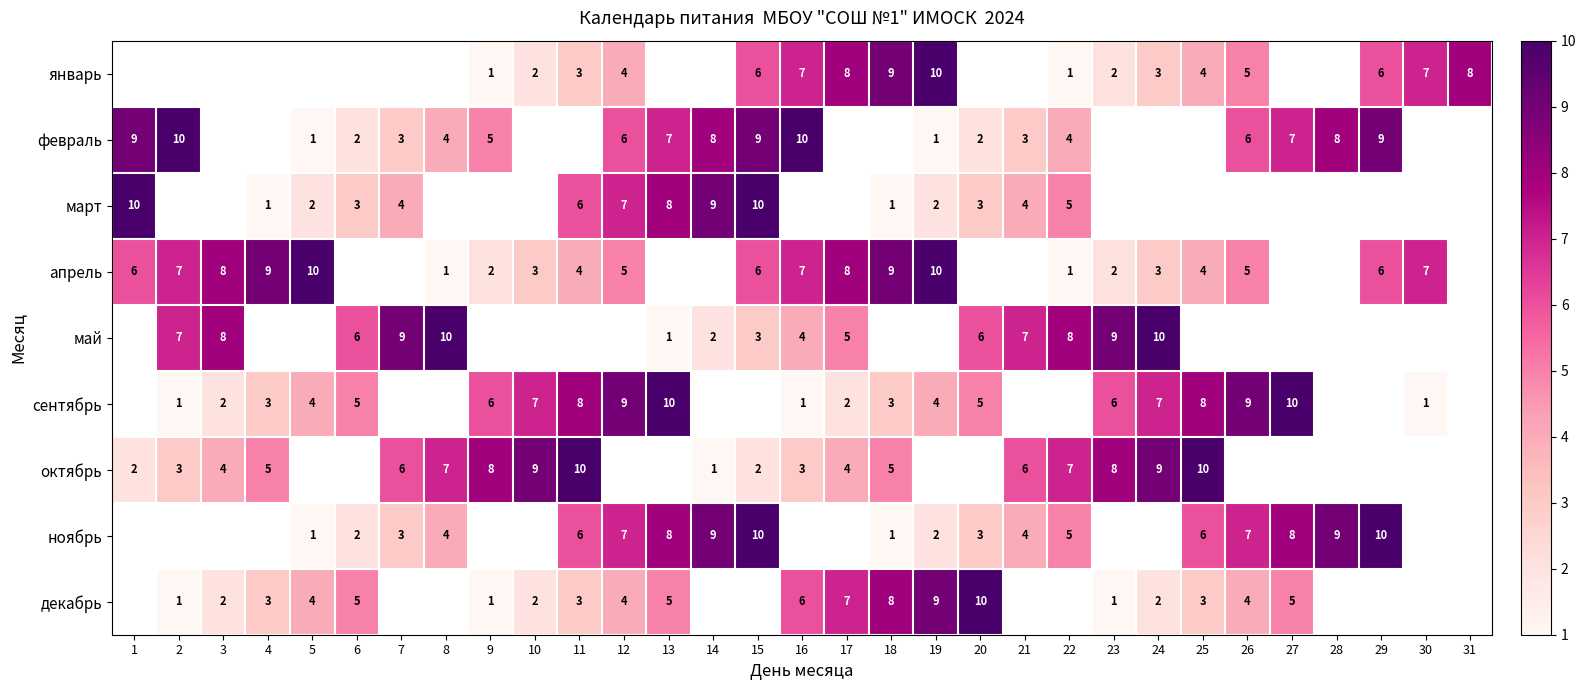

The декабрь series shows 4 at 12. True or false?

True